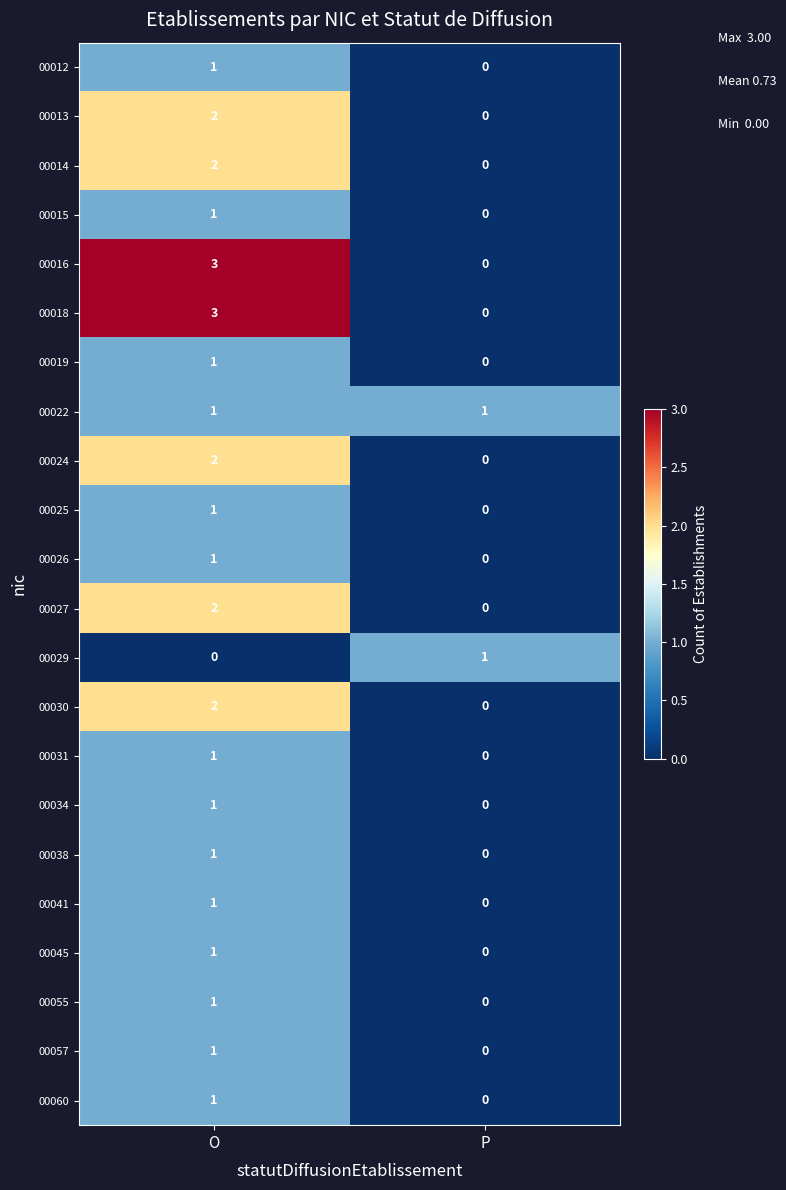

Which category has the highest value in the 00030 series?

O